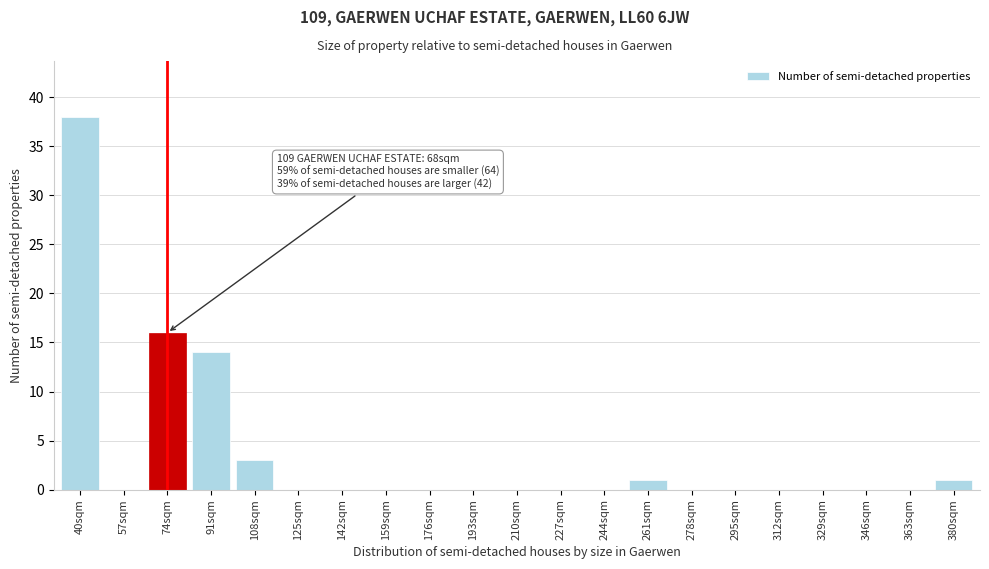

Reading left to right, what are all the values shown in this chart?

40sqm=38	57sqm=0	74sqm=16	91sqm=14	108sqm=3	125sqm=0	142sqm=0	159sqm=0	176sqm=0	193sqm=0	210sqm=0	227sqm=0	244sqm=0	261sqm=1	278sqm=0	295sqm=0	312sqm=0	329sqm=0	346sqm=0	363sqm=0	380sqm=1